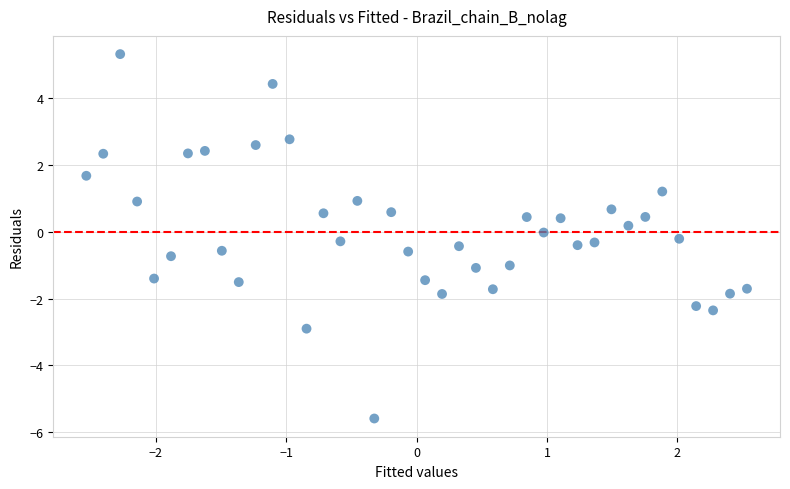

What is the range of X values (max minus min)?

5.1